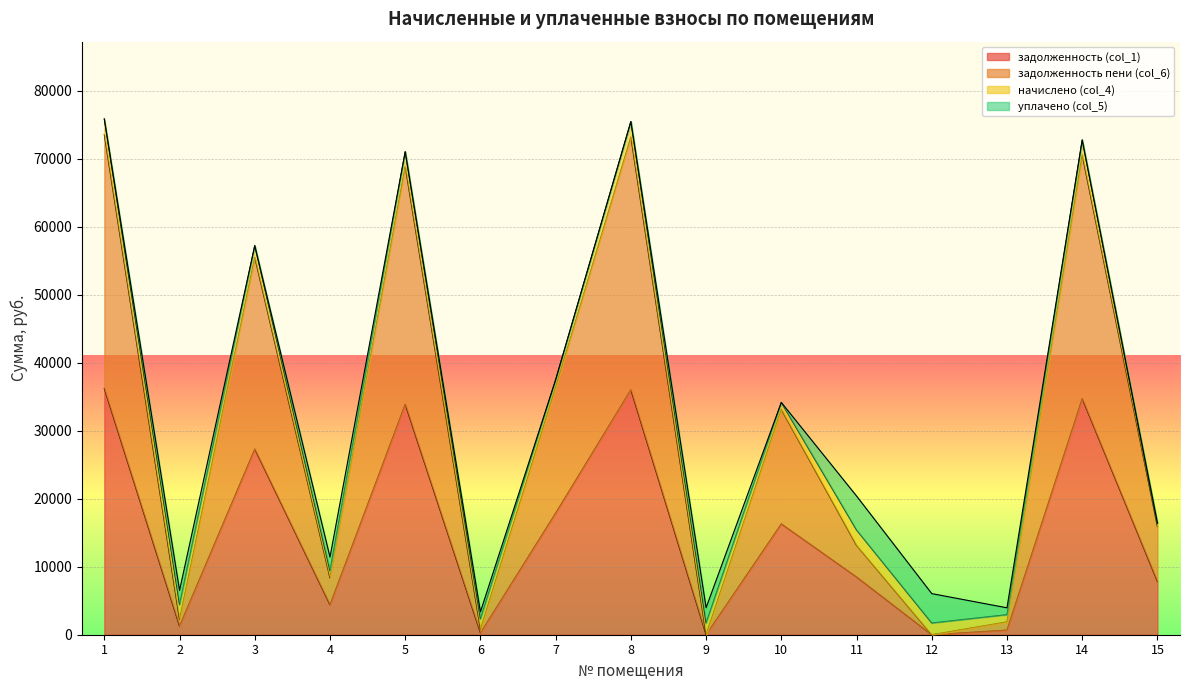

What is the difference between the maximum and second lowest values in the задолженность пени (col_6) series?

73586.1